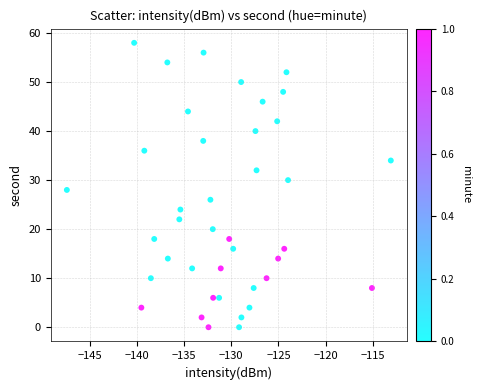

What is the range of Y values (max minus min)?

58